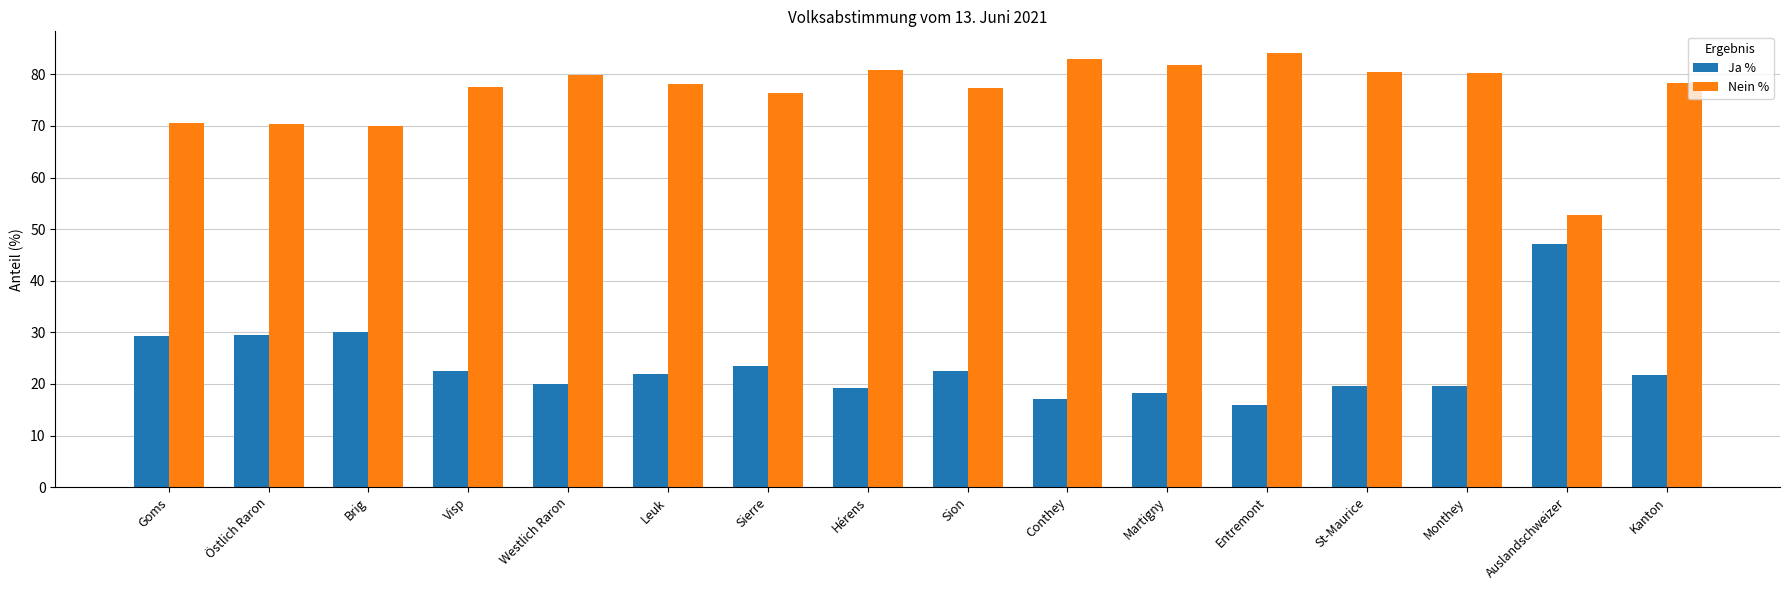

Is the value of Nein % at Auslandschweizer greater than the value of Ja % at Visp?

Yes